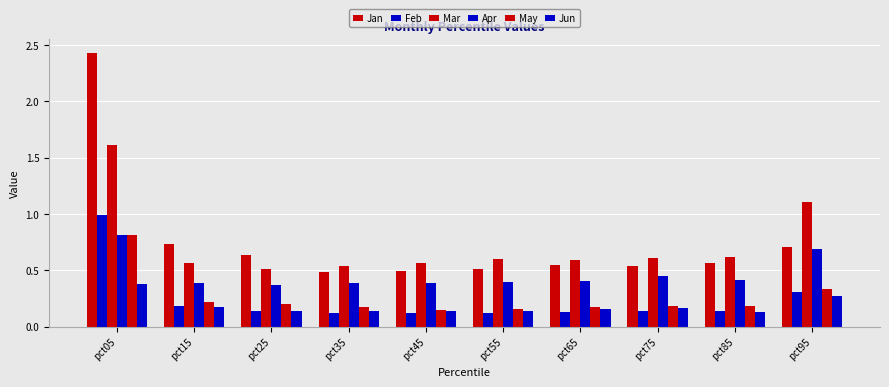

What is the minimum value shown in the chart?

0.1